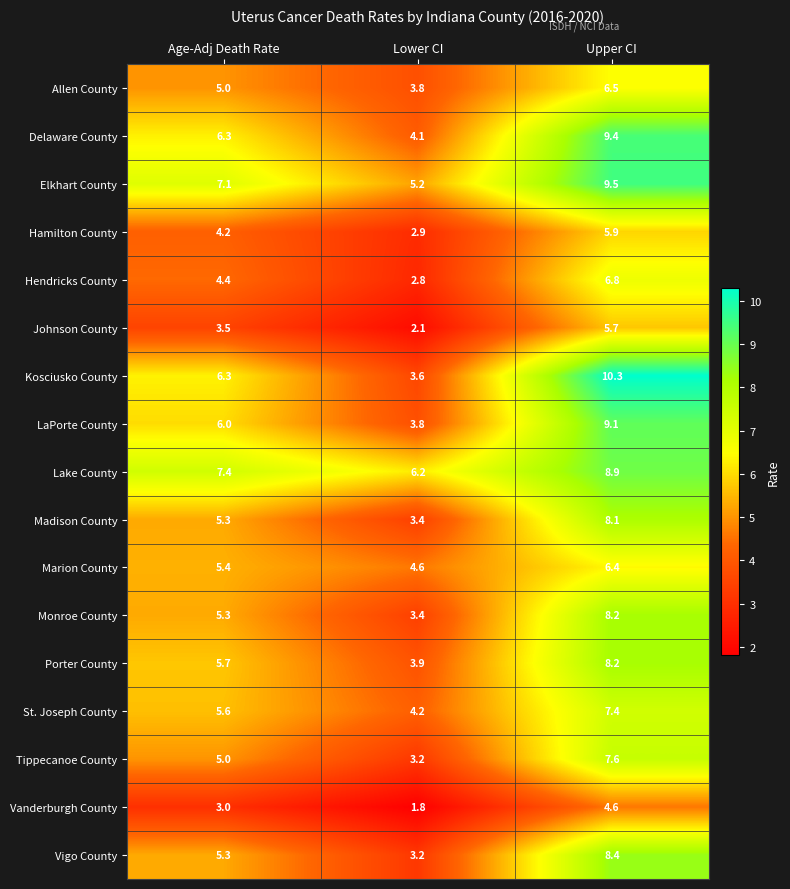

At how many categories does at least one series exceed 5?

3